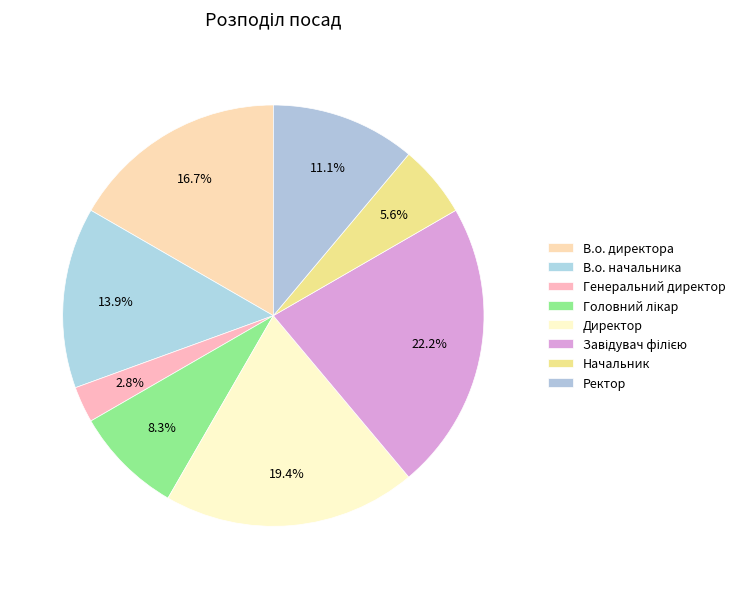

Combined, do Ректор and Начальник account for over 50%?

No